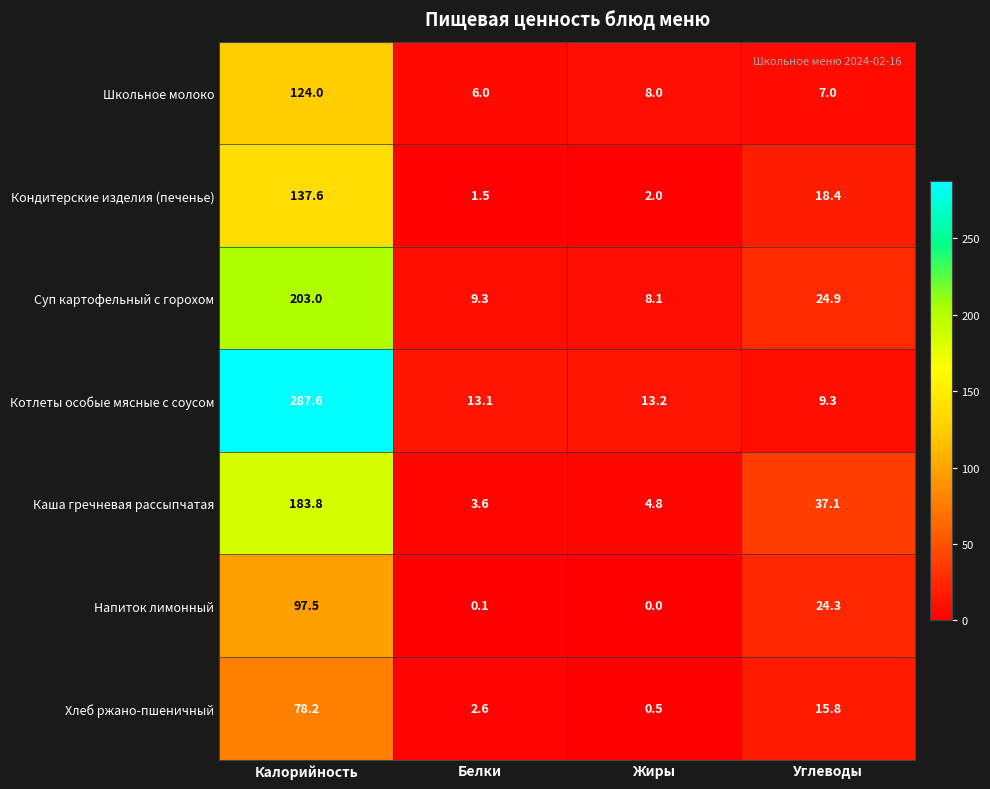

How many series are shown in this chart?

7